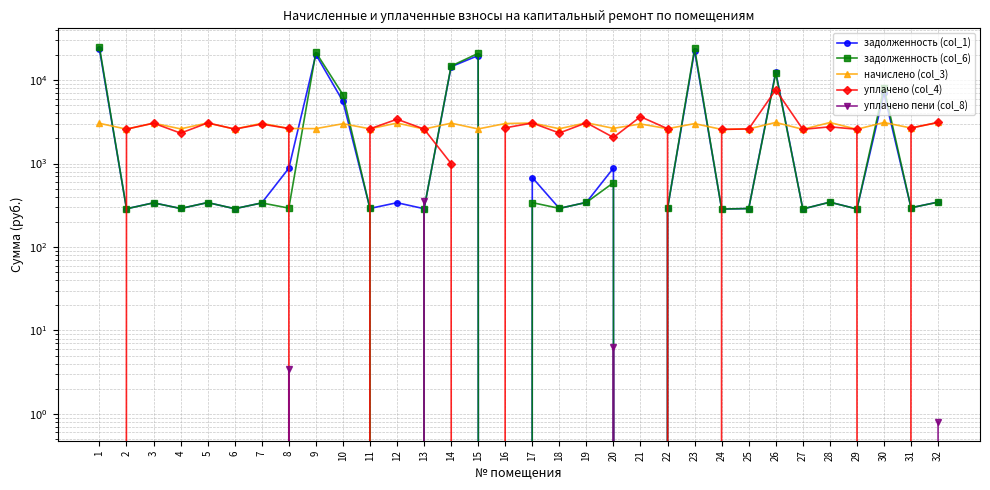

What is the approximate value of начислено (col_3) at 14?

3048.0